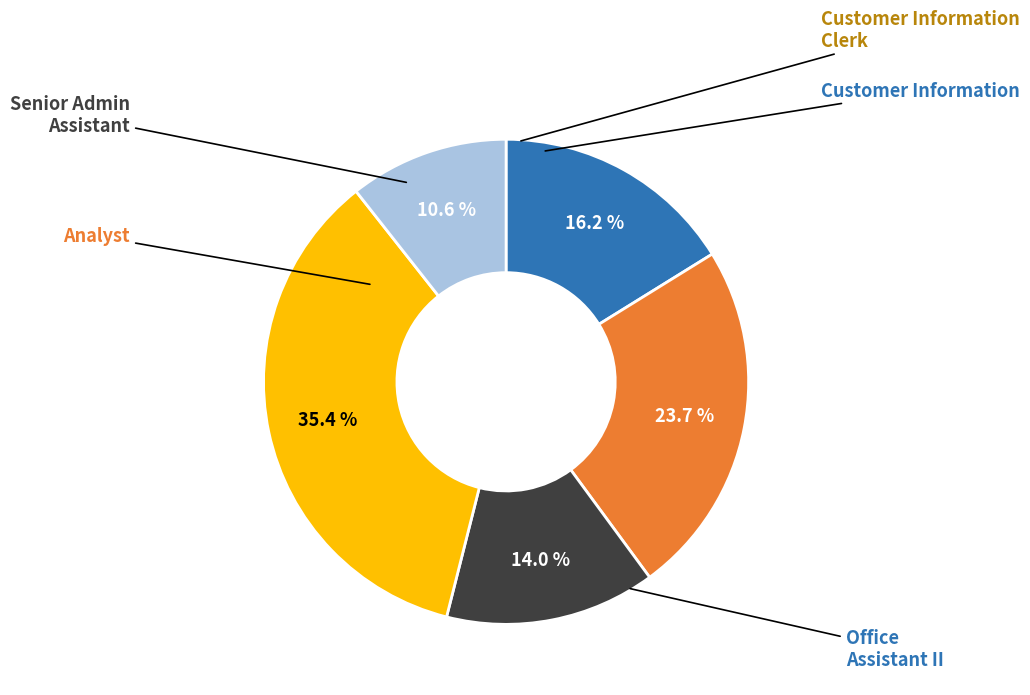

Is there any slice that represents more than half of the pie?

No